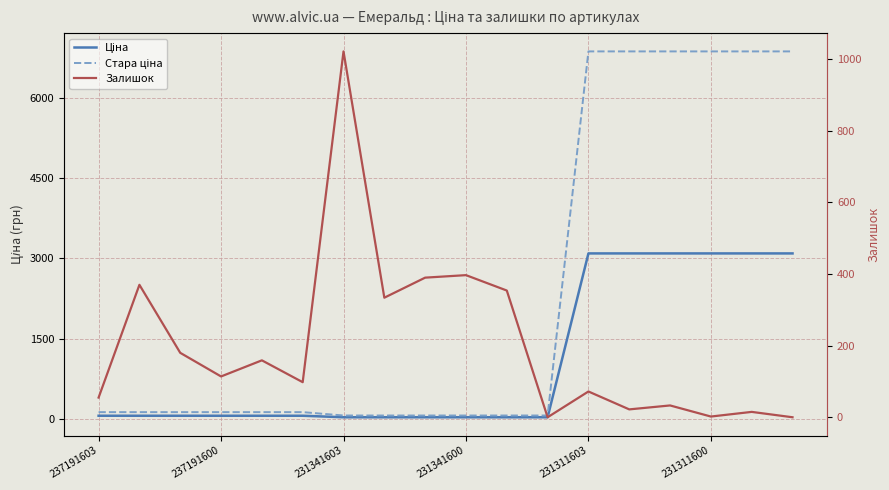

True or false: Ціна has a value of 42.1 at 11.

False